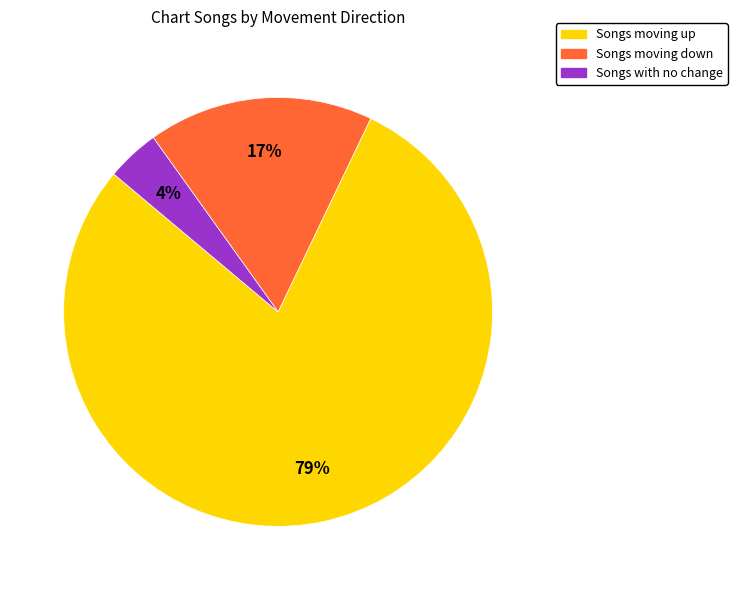

How many segments does this pie chart have?

3